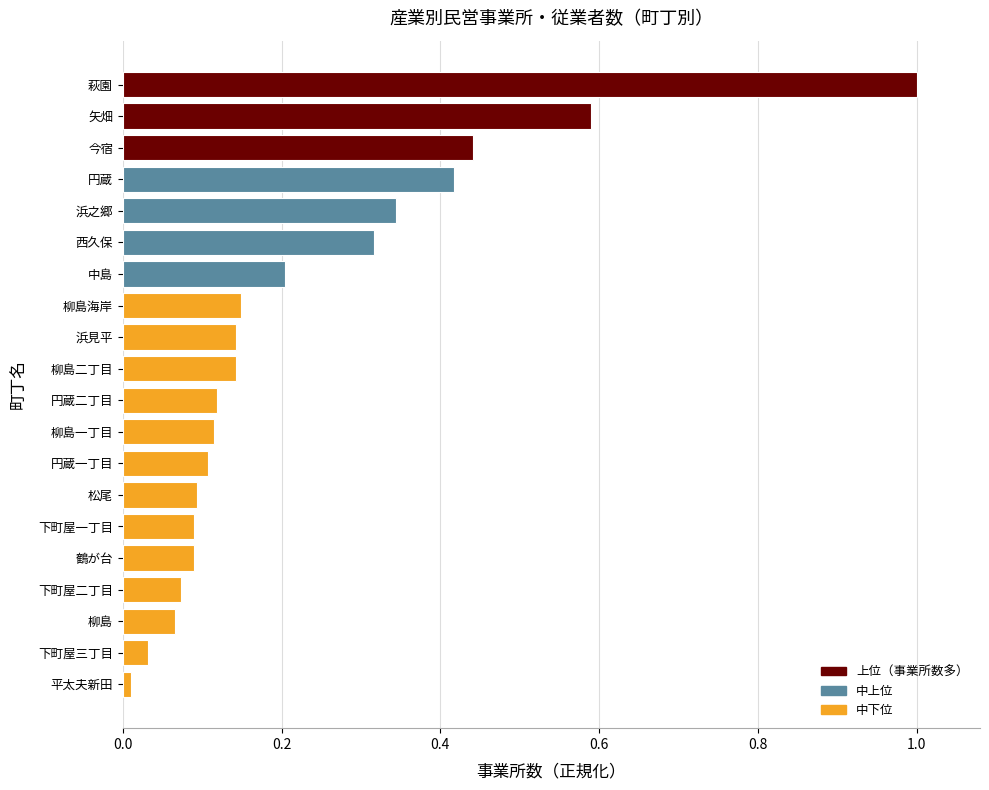

What is the difference between the second highest and minimum values?

0.6